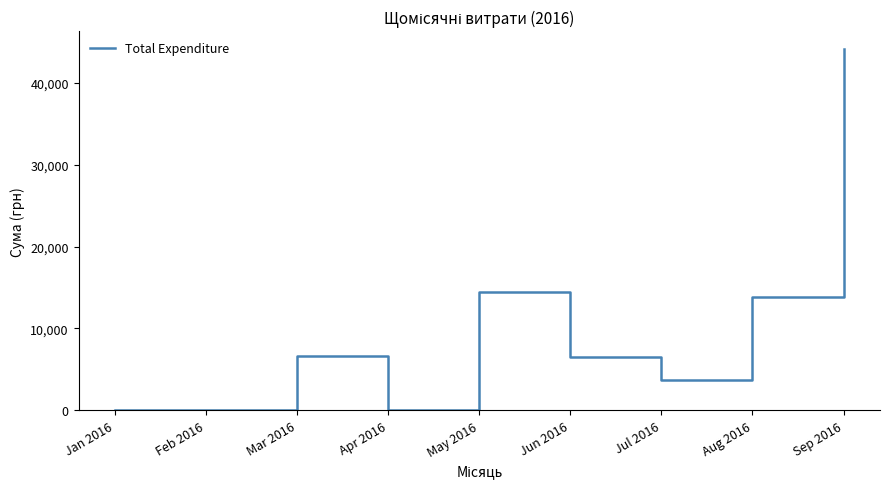

What is the change in value from Feb 2016 to Sep 2016?

+44089.8